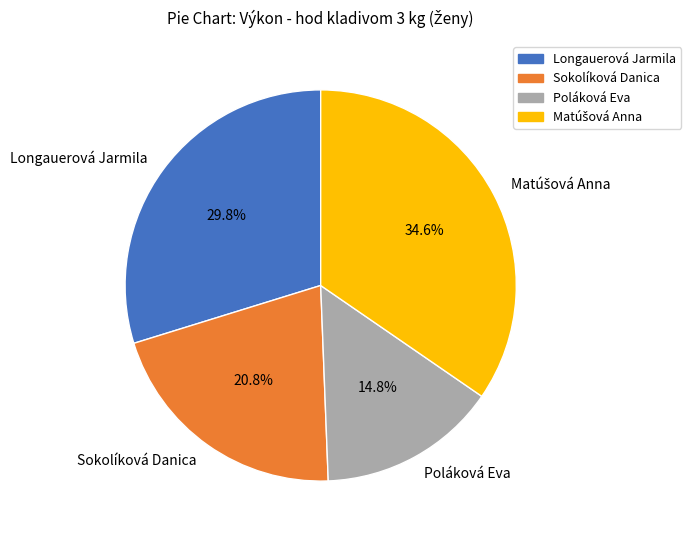

What is the smallest slice in the pie chart?

Poláková Eva